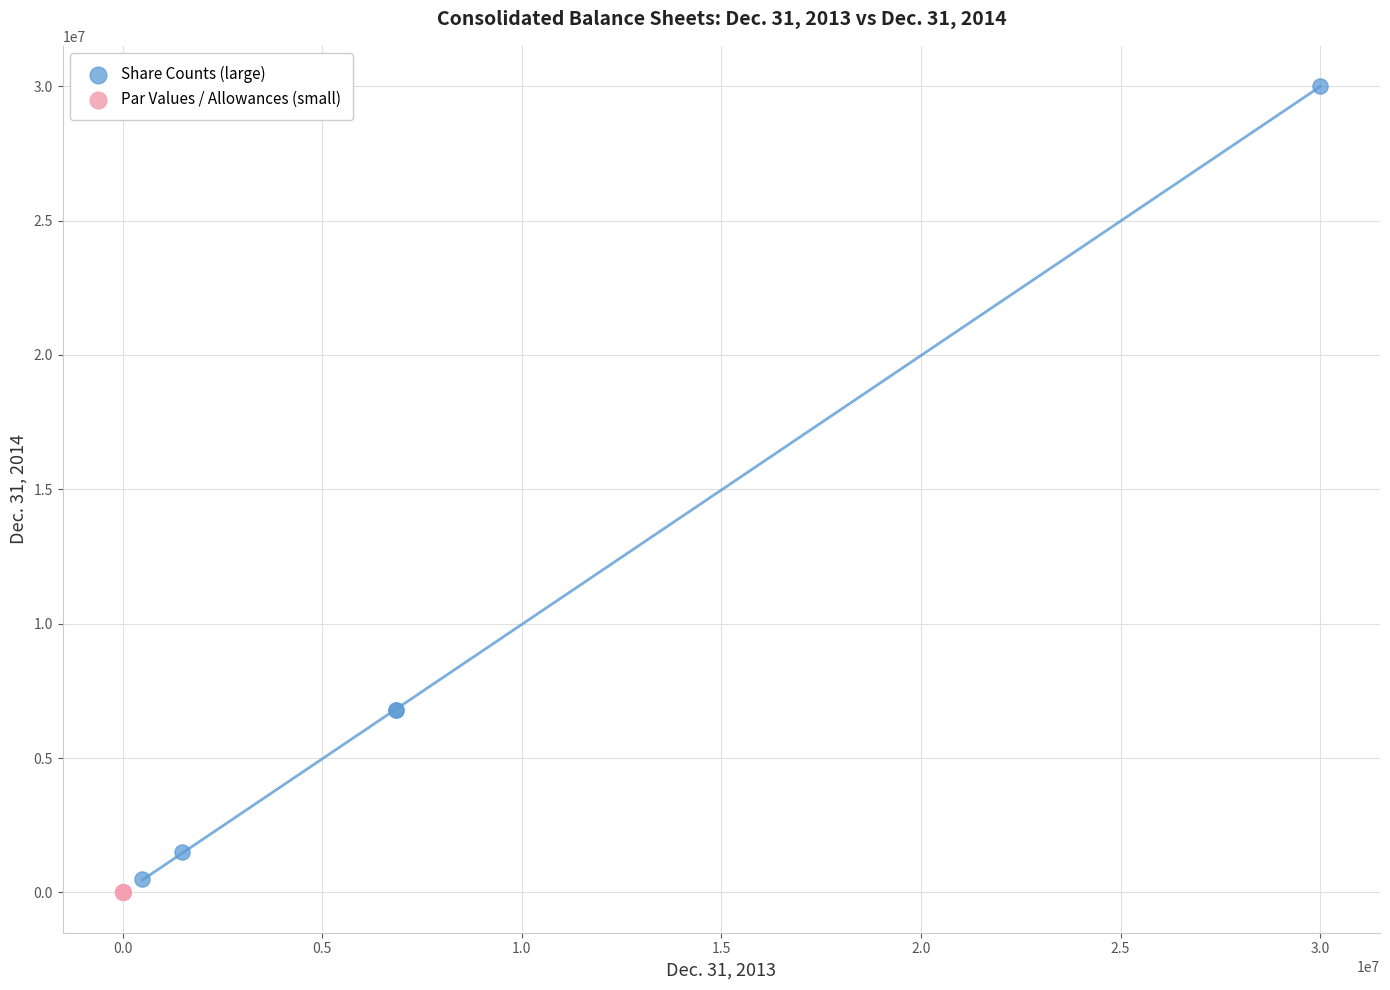

Which series reaches the maximum Y coordinate?

Share Counts (large)